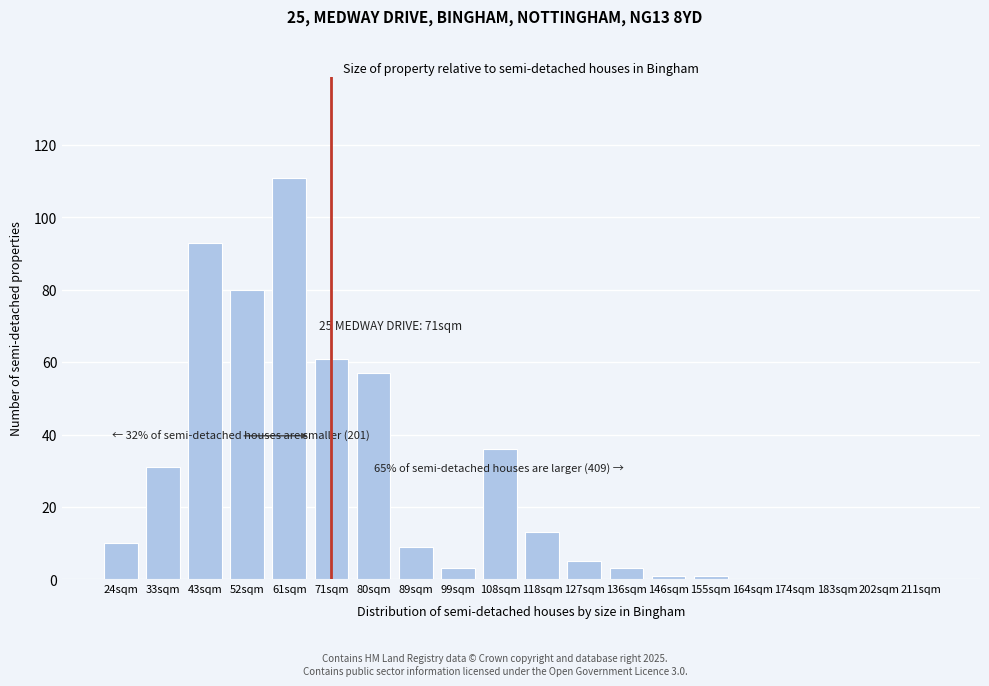

Reading left to right, what are all the values shown in this chart?

24sqm=10	33sqm=31	43sqm=93	52sqm=80	61sqm=111	71sqm=61	80sqm=57	89sqm=9	99sqm=3	108sqm=36	118sqm=13	127sqm=5	136sqm=3	146sqm=1	155sqm=1	164sqm=0	174sqm=0	183sqm=0	202sqm=0	211sqm=0